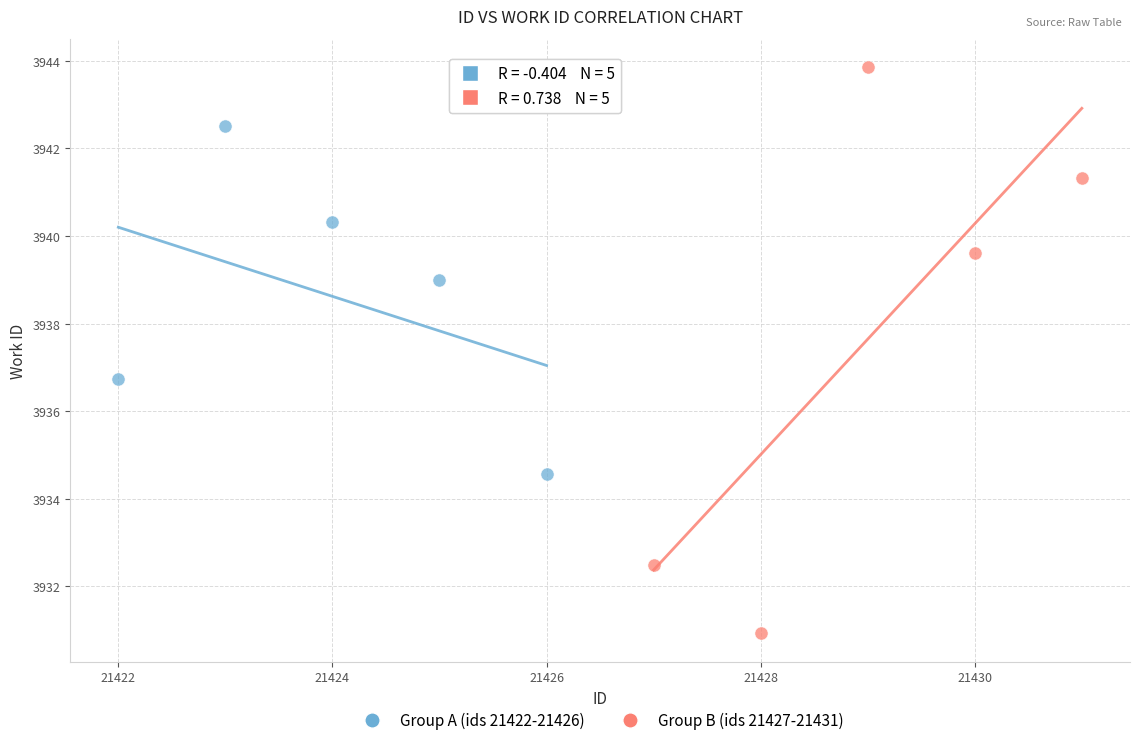

Which series reaches the minimum Y coordinate?

Group B (ids 21427-21431)